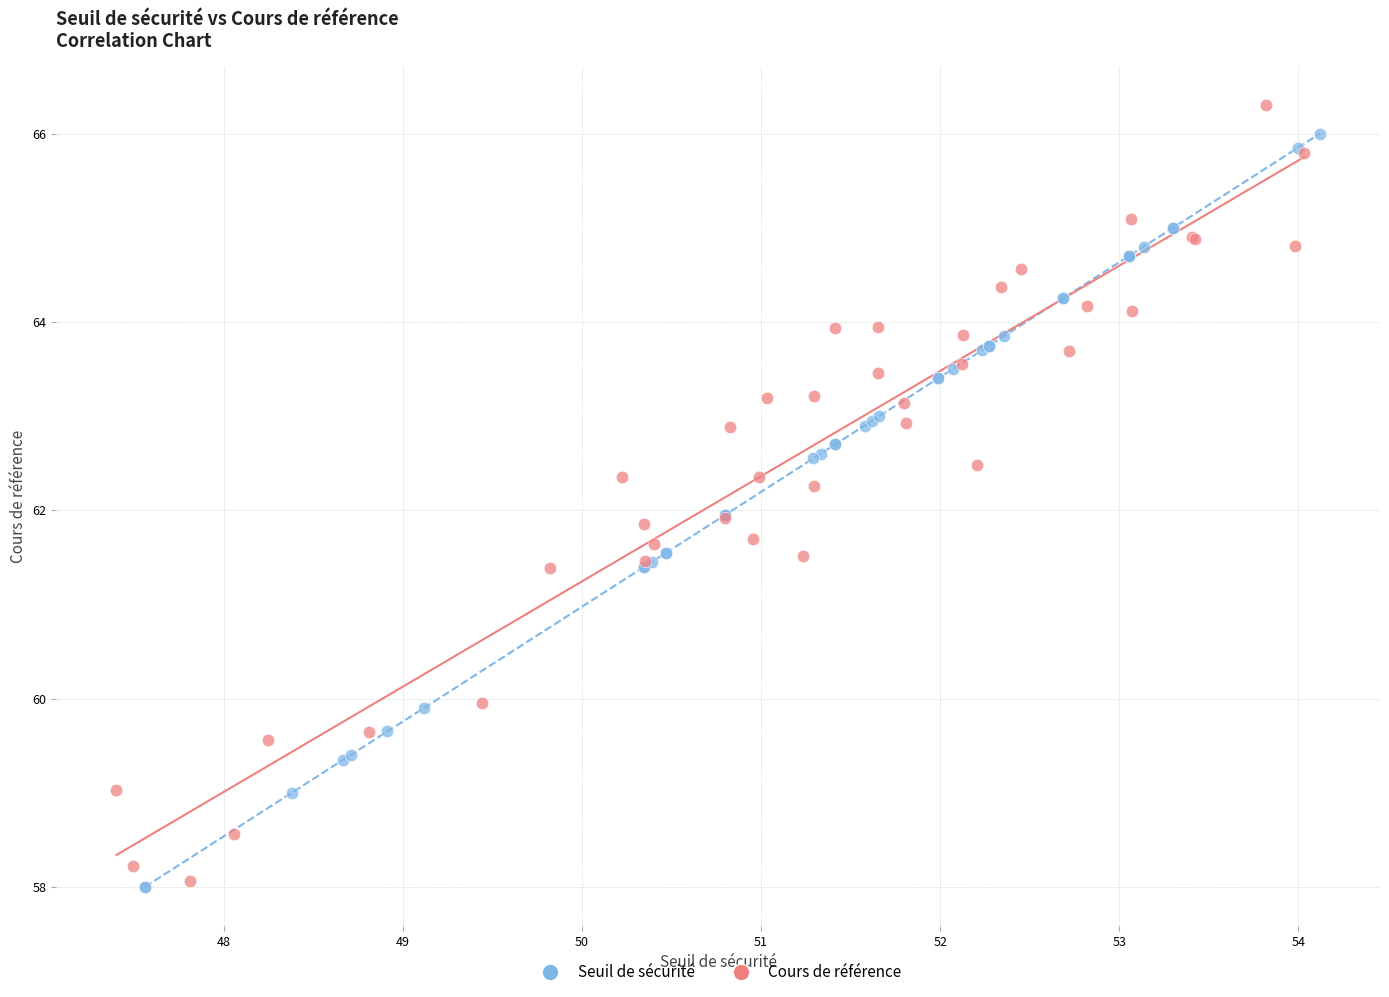

What are all the series names shown in the legend?

Seuil de sécurité, Cours de référence